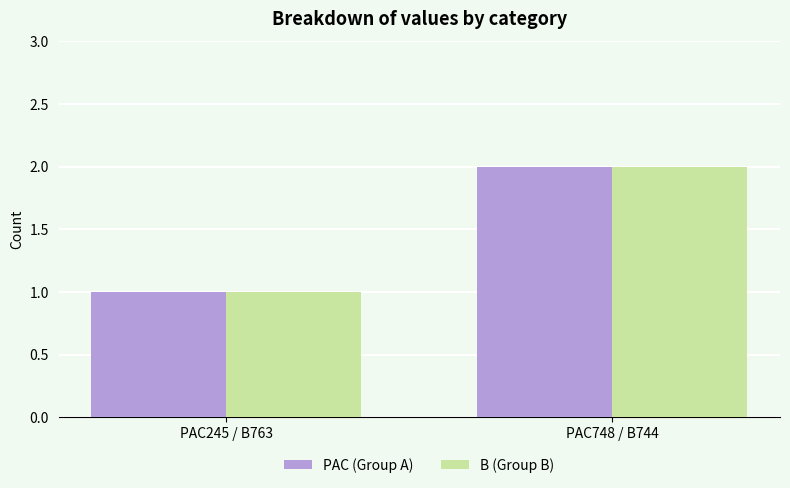

What is the sum of all B (Group B) values?

3